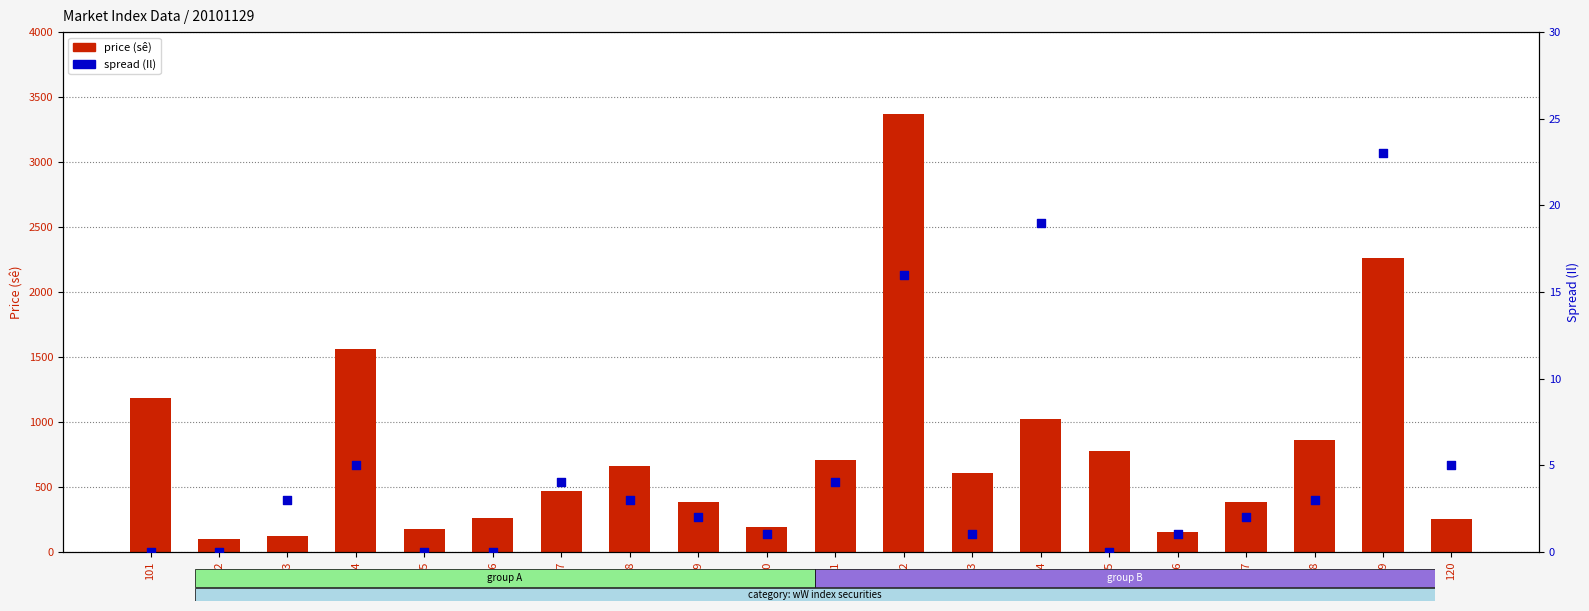

Which series has the largest total across all categories?

price (sê)